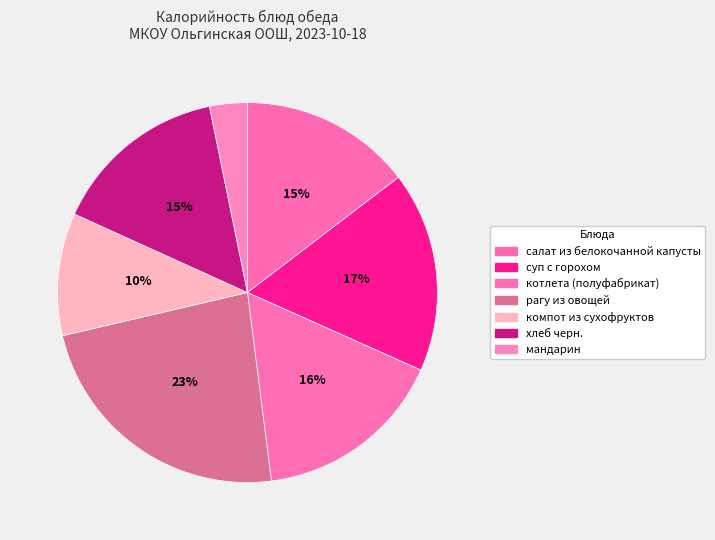

To the nearest percent, what is the average slice percentage?

14%